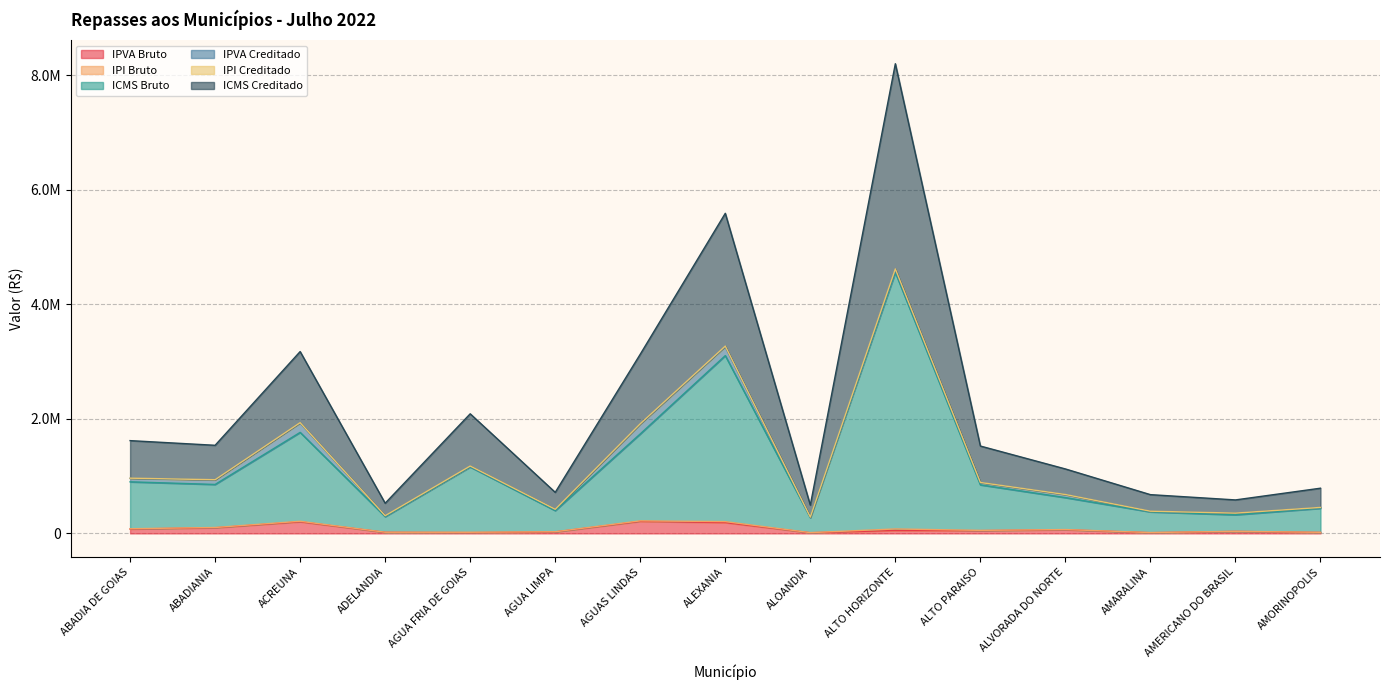

Reading left to right, list all the values displayed in this chart.

IPVA Bruto: ABADIA DE GOIAS=76157.0	ABADIANIA=98705.6	ACREUNA=202531.5	ADELANDIA=19007.2	AGUA FRIA DE GOIAS=13206.3	AGUA LIMPA=26552.8	AGUAS LINDAS=210187.2	ALEXANIA=188458.0	ALOANDIA=11748.9	ALTO HORIZONTE=50561.7	ALTO PARAISO=48072.1	ALVORADA DO NORTE=63676.9	AMARALINA=12449.4	AMERICANO DO BRASIL=34950.8	AMORINOPOLIS=16296.2
IPI Bruto: ABADIA DE GOIAS=900135.5	ABADIANIA=854385.8	ACREUNA=1763017.0	ADELANDIA=292451.8	AGUA FRIA DE GOIAS=1159358.4	AGUA LIMPA=398303.3	AGUAS LINDAS=1736483.4	ALEXANIA=3102875.3	ALOANDIA=274283.4	ALTO HORIZONTE=4554030.5	ALTO PARAISO=847428.5	ALVORADA DO NORTE=624746.8	AMARALINA=375786.4	AMERICANO DO BRASIL=324852.2	AMORINOPOLIS=438299.4
ICMS Bruto: ABADIA DE GOIAS=1619301.2	ABADIANIA=1537852.3	ACREUNA=3173570.5	ADELANDIA=526754.1	AGUA FRIA DE GOIAS=2087314.9	AGUA LIMPA=716615.1	AGUAS LINDAS=3127019.0	ALEXANIA=5586162.1	ALOANDIA=493573.2	ALTO HORIZONTE=8196974.7	ALTO PARAISO=1524788.0	ALVORADA DO NORTE=1124951.9	AMARALINA=676488.7	AMERICANO DO BRASIL=584464.2	AMORINOPOLIS=788950.7
IPVA Creditado: ABADIA DE GOIAS=81118.1	ABADIANIA=103253.4	ACREUNA=211921.1	ADELANDIA=20652.8	AGUA FRIA DE GOIAS=20102.8	AGUA LIMPA=28790.4	AGUAS LINDAS=219371.4	ALEXANIA=205995.3	ALOANDIA=13328.6	ALTO HORIZONTE=77660.5	ALTO PARAISO=52885.0	ALVORADA DO NORTE=67056.0	AMARALINA=14635.7	AMERICANO DO BRASIL=36695.2	AMORINOPOLIS=18836.3
IPI Creditado: ABADIA DE GOIAS=964087.2	ABADIANIA=936946.5	ACREUNA=1932693.7	ADELANDIA=309315.0	AGUA FRIA DE GOIAS=1175910.5	AGUA LIMPA=421004.8	AGUAS LINDAS=1913329.4	ALEXANIA=3268658.1	ALOANDIA=284809.4	ALTO HORIZONTE=4615878.6	ALTO PARAISO=889153.2	ALVORADA DO NORTE=678799.2	AMARALINA=387568.2	AMERICANO DO BRASIL=353938.6	AMORINOPOLIS=453380.3
ICMS Creditado: ABADIA DE GOIAS=960158.0	ABADIANIA=933344.6	ACREUNA=1925257.1	ADELANDIA=308011.7	AGUA FRIA DE GOIAS=1170448.4	AGUA LIMPA=419232.5	AGUAS LINDAS=1906055.5	ALEXANIA=3254768.6	ALOANDIA=283558.2	ALTO HORIZONTE=4594416.4	ALTO PARAISO=885341.4	ALVORADA DO NORTE=676122.9	AMARALINA=385836.6	AMERICANO DO BRASIL=352557.0	AMORINOPOLIS=451368.6